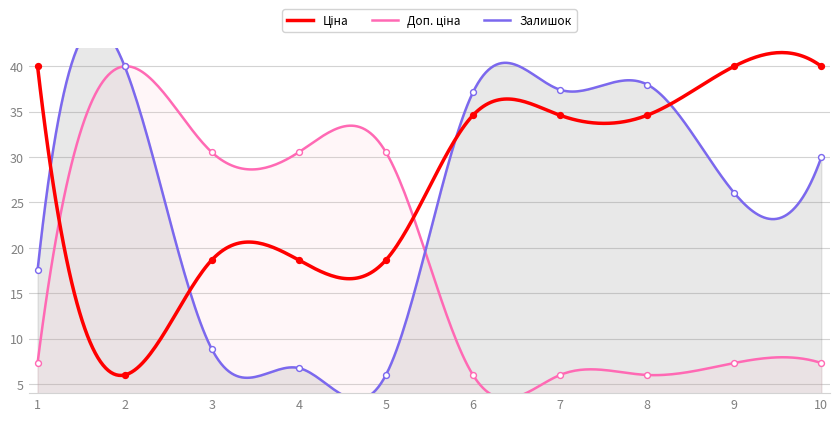

What are all the series names shown in the legend?

Ціна, Доп. ціна, Залишок